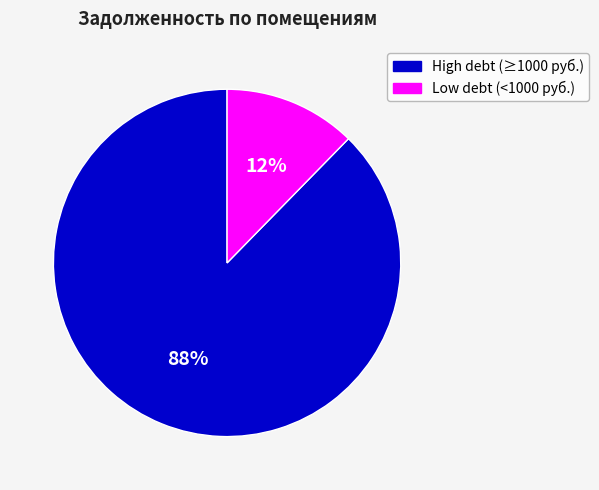

Which slice is the smallest?

Low debt (<1000 руб.)